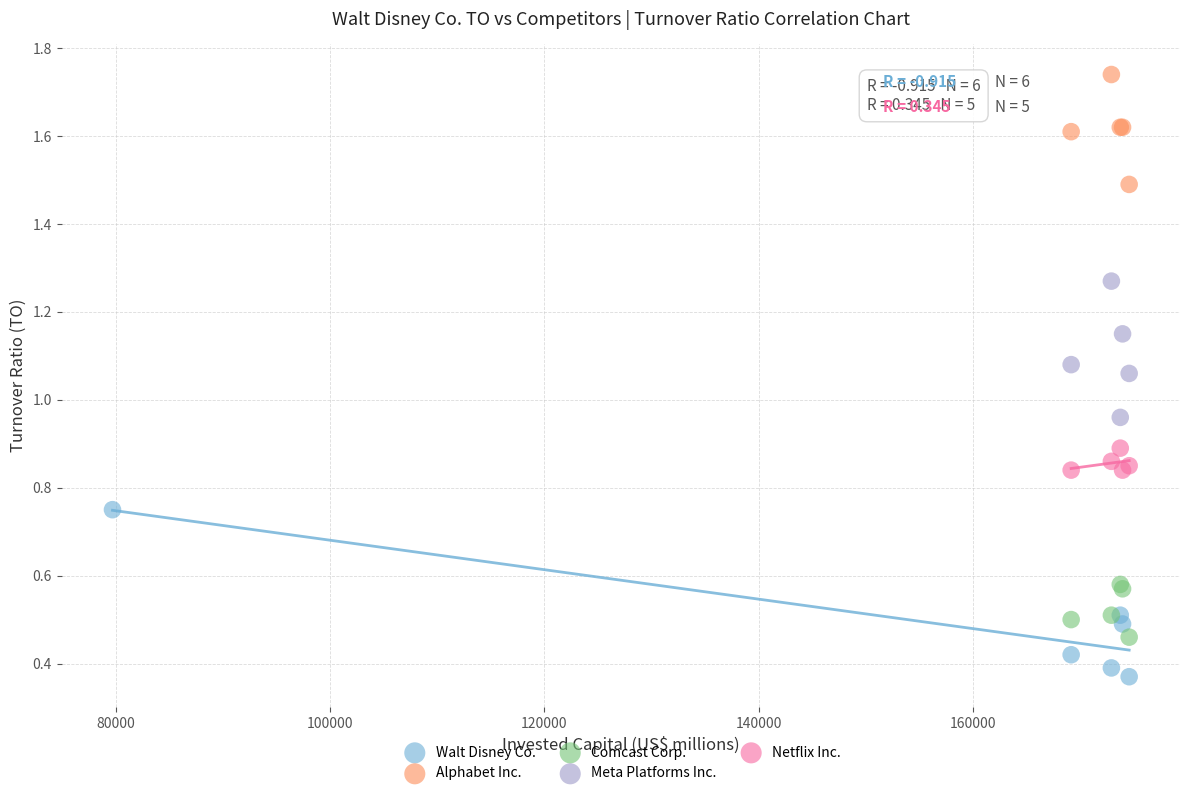

Which series contains the lowest Y value?

Walt Disney Co.